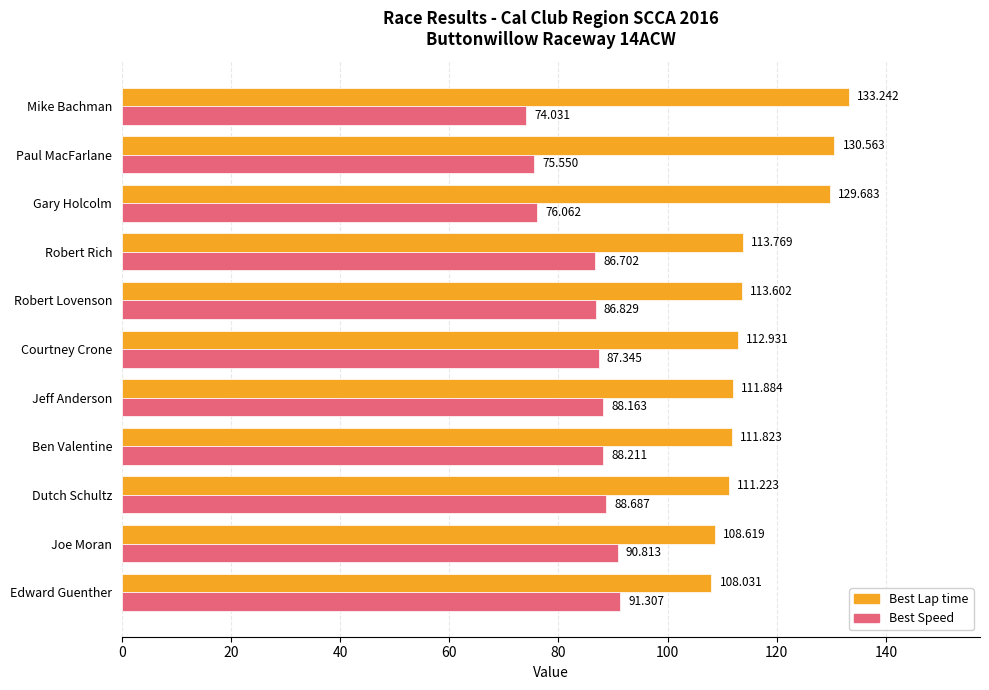

At how many categories does at least one series exceed 129?

3